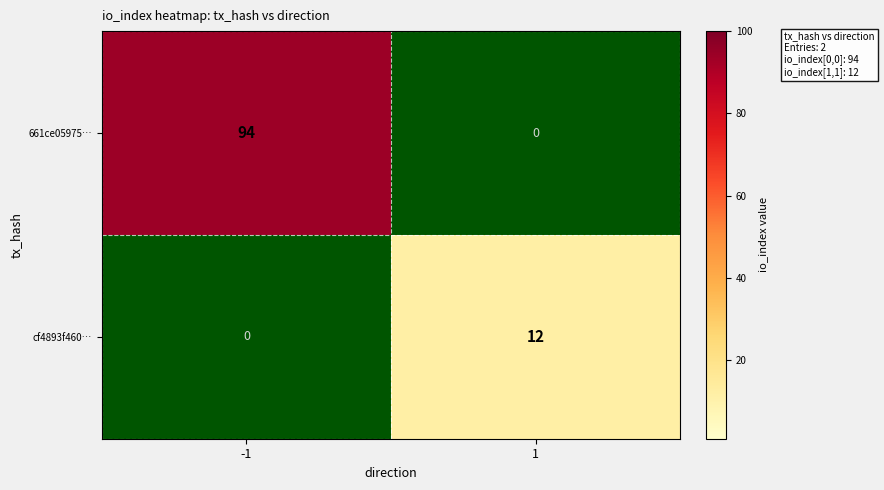

What is the smallest value displayed?

12.0